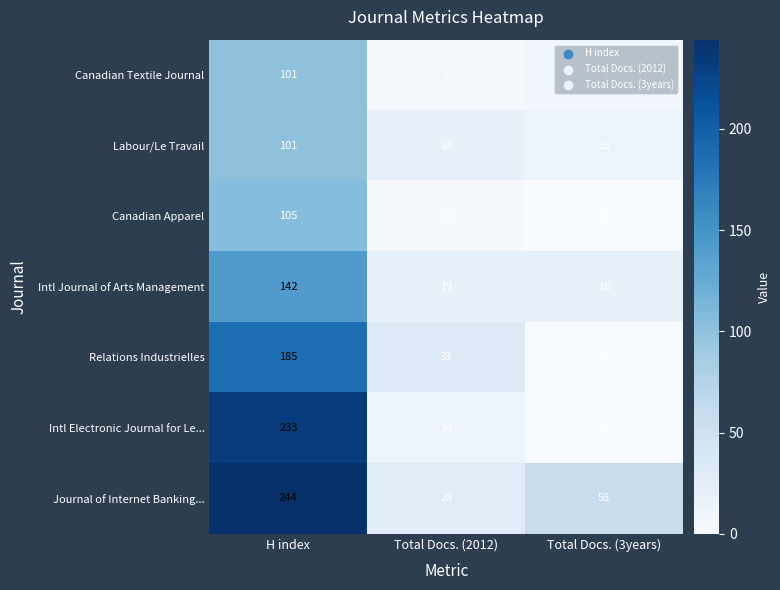

At which category is the sum across all series the highest?

H index